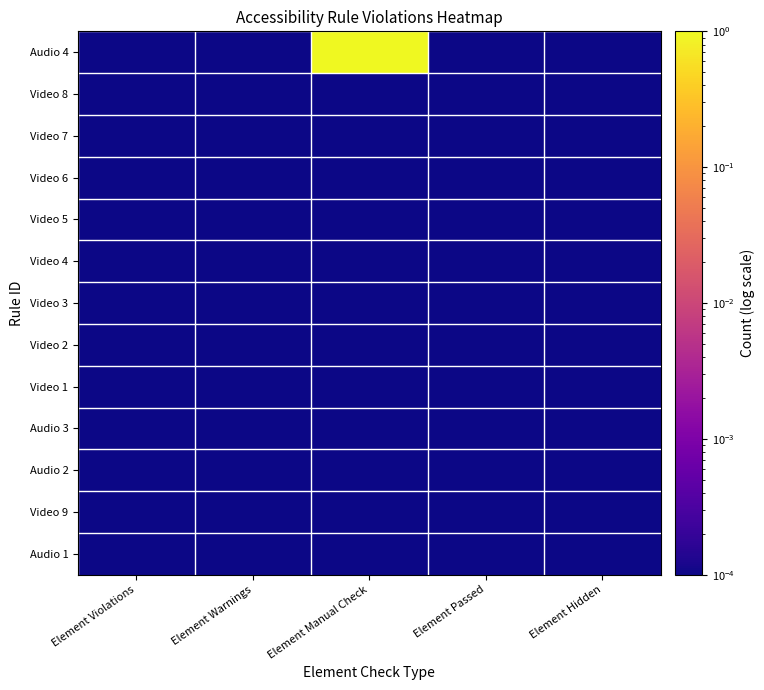

Reading left to right, what are all the values shown in this chart?

Audio 4: Element Violations=0.0	Element Warnings=0.0	Element Manual Check=1.0	Element Passed=0.0	Element Hidden=0.0
Video 8: Element Violations=0.0	Element Warnings=0.0	Element Manual Check=0.0	Element Passed=0.0	Element Hidden=0.0
Video 7: Element Violations=0.0	Element Warnings=0.0	Element Manual Check=0.0	Element Passed=0.0	Element Hidden=0.0
Video 6: Element Violations=0.0	Element Warnings=0.0	Element Manual Check=0.0	Element Passed=0.0	Element Hidden=0.0
Video 5: Element Violations=0.0	Element Warnings=0.0	Element Manual Check=0.0	Element Passed=0.0	Element Hidden=0.0
Video 4: Element Violations=0.0	Element Warnings=0.0	Element Manual Check=0.0	Element Passed=0.0	Element Hidden=0.0
Video 3: Element Violations=0.0	Element Warnings=0.0	Element Manual Check=0.0	Element Passed=0.0	Element Hidden=0.0
Video 2: Element Violations=0.0	Element Warnings=0.0	Element Manual Check=0.0	Element Passed=0.0	Element Hidden=0.0
Video 1: Element Violations=0.0	Element Warnings=0.0	Element Manual Check=0.0	Element Passed=0.0	Element Hidden=0.0
Audio 3: Element Violations=0.0	Element Warnings=0.0	Element Manual Check=0.0	Element Passed=0.0	Element Hidden=0.0
Audio 2: Element Violations=0.0	Element Warnings=0.0	Element Manual Check=0.0	Element Passed=0.0	Element Hidden=0.0
Video 9: Element Violations=0.0	Element Warnings=0.0	Element Manual Check=0.0	Element Passed=0.0	Element Hidden=0.0
Audio 1: Element Violations=0.0	Element Warnings=0.0	Element Manual Check=0.0	Element Passed=0.0	Element Hidden=0.0